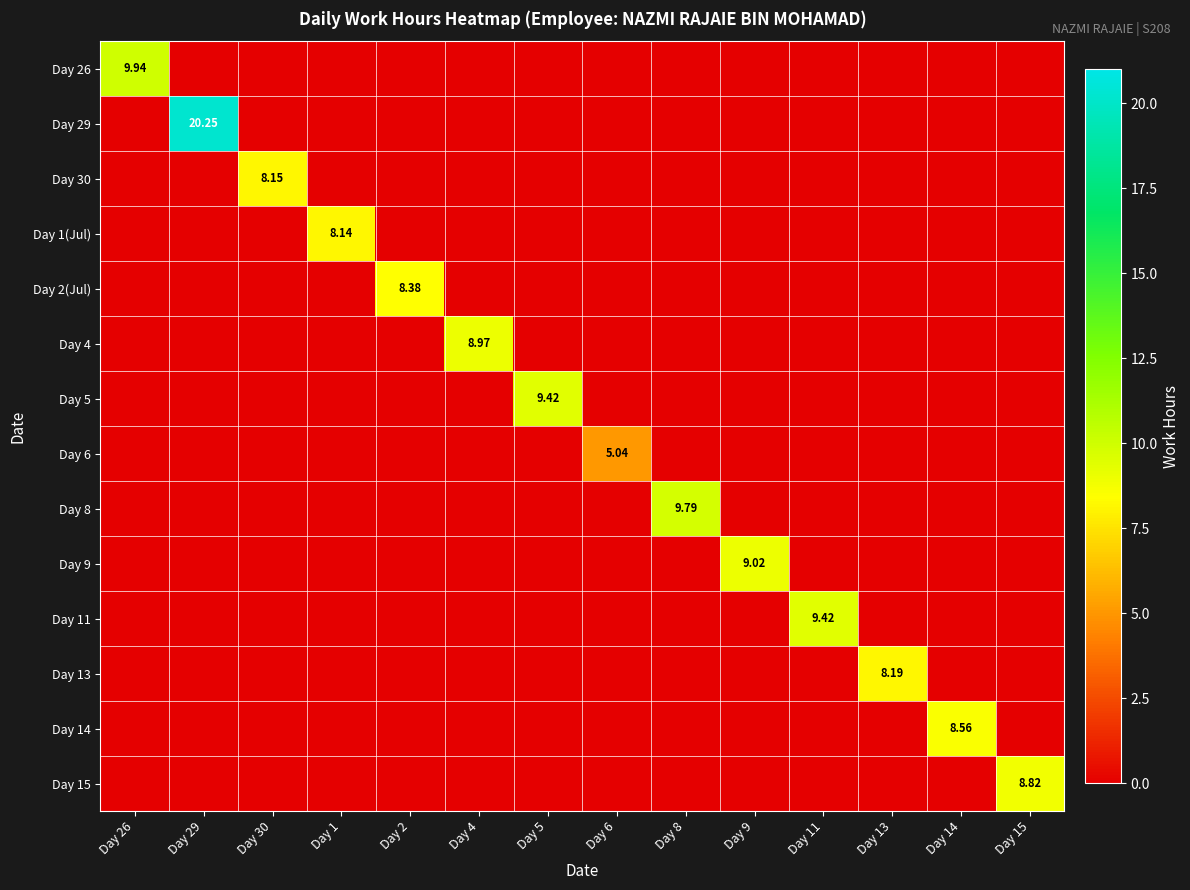

List the labels in order of Day 6 value, largest first.

Day 6, Day 26, Day 29, Day 30, Day 1, Day 2, Day 4, Day 5, Day 8, Day 9, Day 11, Day 13, Day 14, Day 15